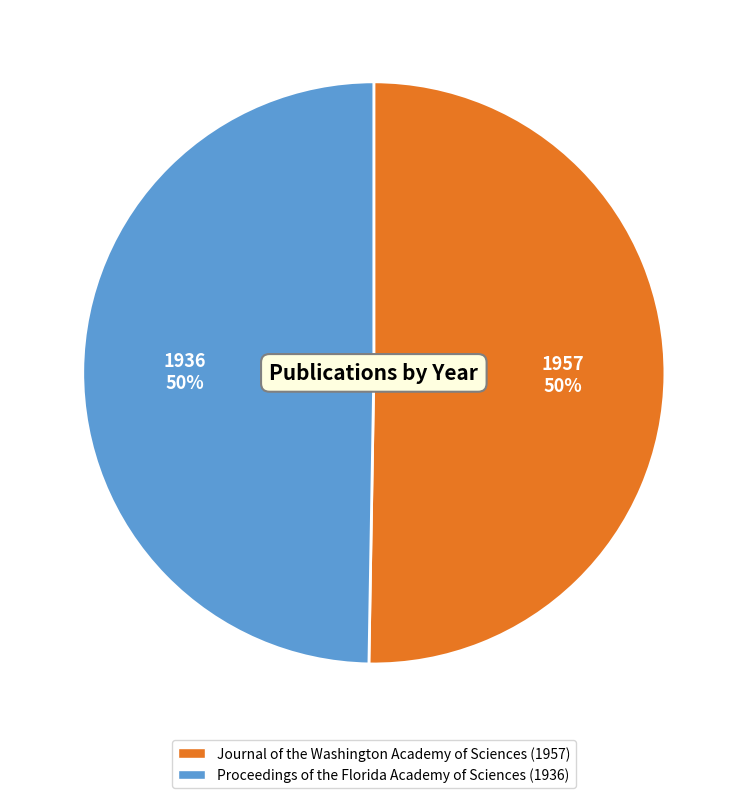

How many segments does this pie chart have?

2